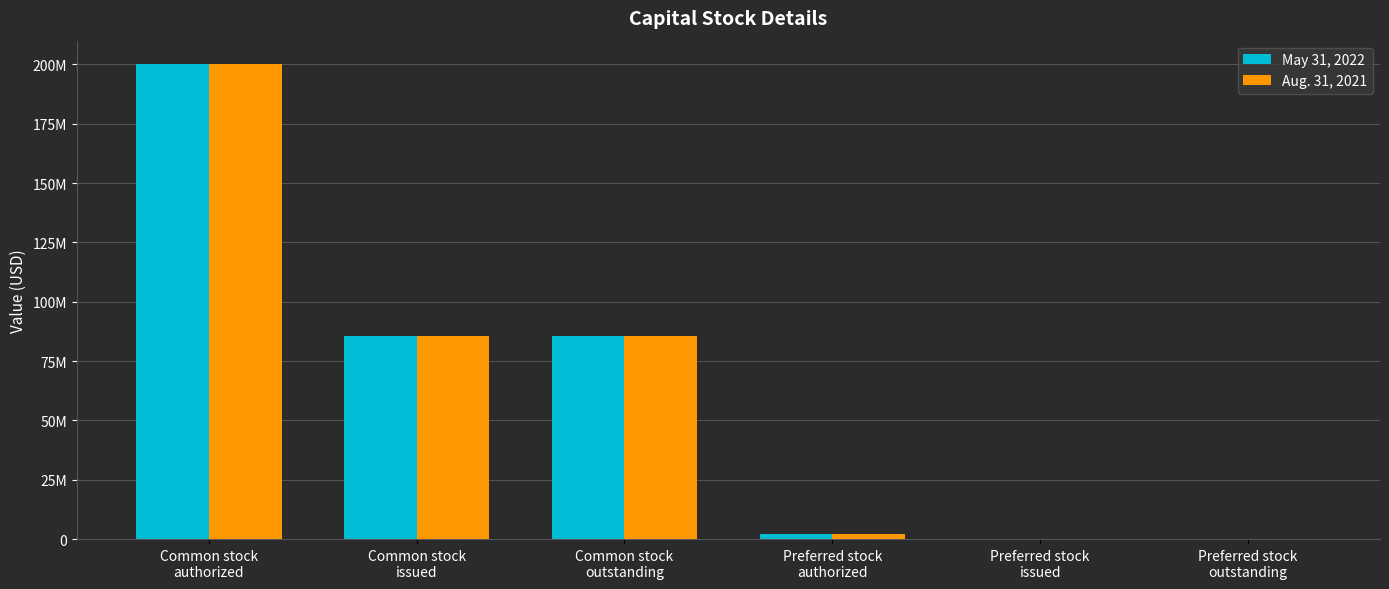

Which category has the lowest value across all series?

Preferred stock
issued